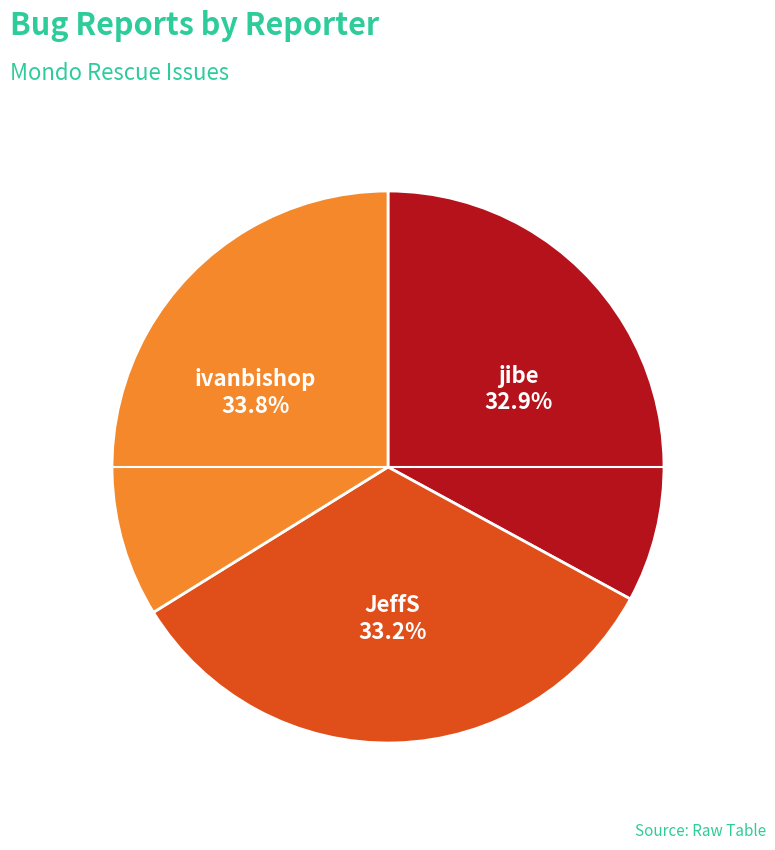

Is there a majority slice in this chart?

No